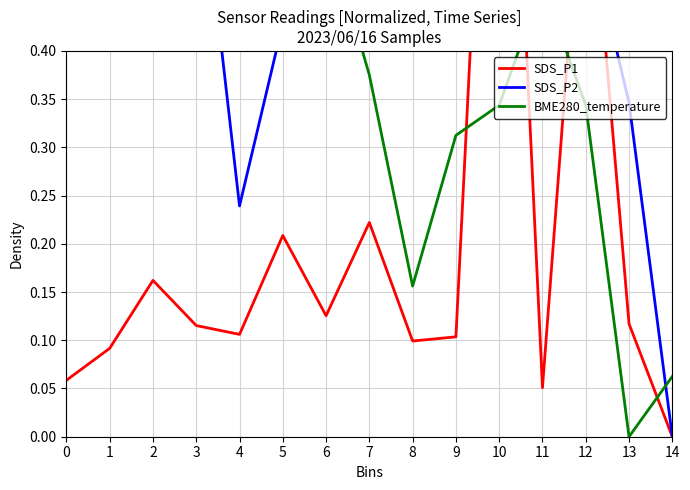

Reading left to right, transcribe all the data shown in this chart.

SDS_P1: 0.1	0.1	0.2	0.1	0.1	0.2	0.1	0.2	0.1	0.1	1.0	0.1	0.6	0.1	0.0
SDS_P2: 0.4	0.5	0.6	0.6	0.2	0.4	0.6	0.9	0.6	1.0	1.0	0.5	0.5	0.3	0.0
BME280_temperature: 1.0	0.6	0.7	0.8	0.6	0.5	0.5	0.4	0.2	0.3	0.3	0.5	0.3	0.0	0.1